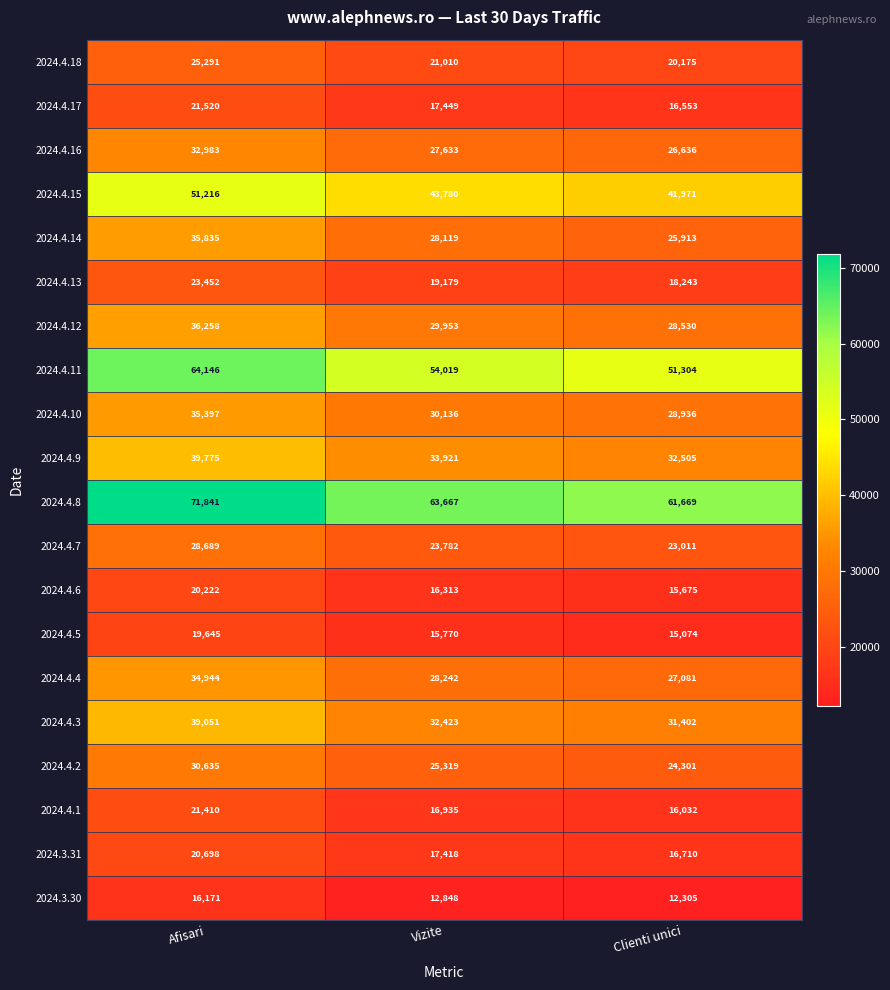

True or false: 2024.4.5 has a value of 25702 at Clienti unici.

False